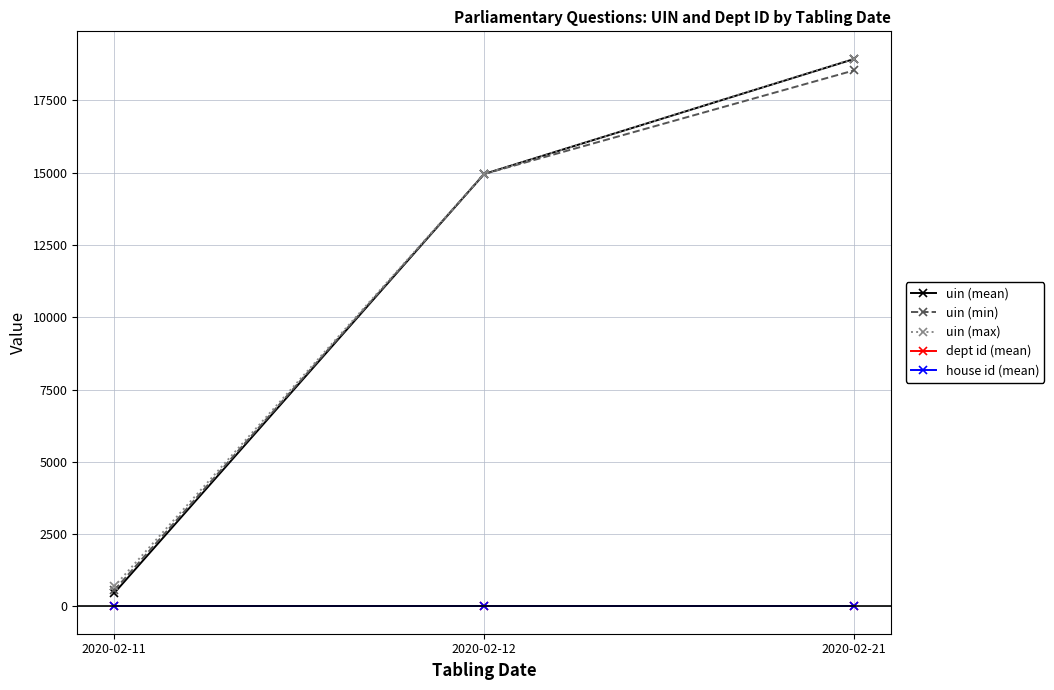

Reading right to left, transcribe all the data shown in this chart.

uin (mean): 2020-02-21=18934.2	2020-02-12=14957.0	2020-02-11=460.5
uin (min): 2020-02-21=18540.0	2020-02-12=14957.0	2020-02-11=559.0
uin (max): 2020-02-21=18943.0	2020-02-12=14957.0	2020-02-11=690.0
dept id (mean): 2020-02-21=27.0	2020-02-12=27.0	2020-02-11=27.0
house id (mean): 2020-02-21=1.0	2020-02-12=1.0	2020-02-11=1.0